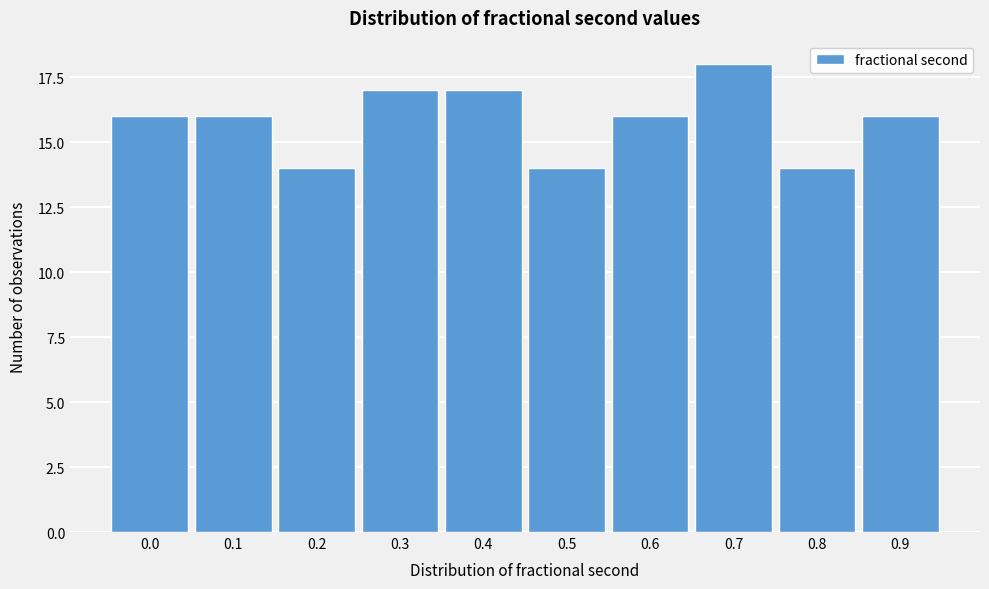

Reading right to left, extract all data points from this chart.

0.9=16	0.8=14	0.7=18	0.6=16	0.5=14	0.4=17	0.3=17	0.2=14	0.1=16	0.0=16